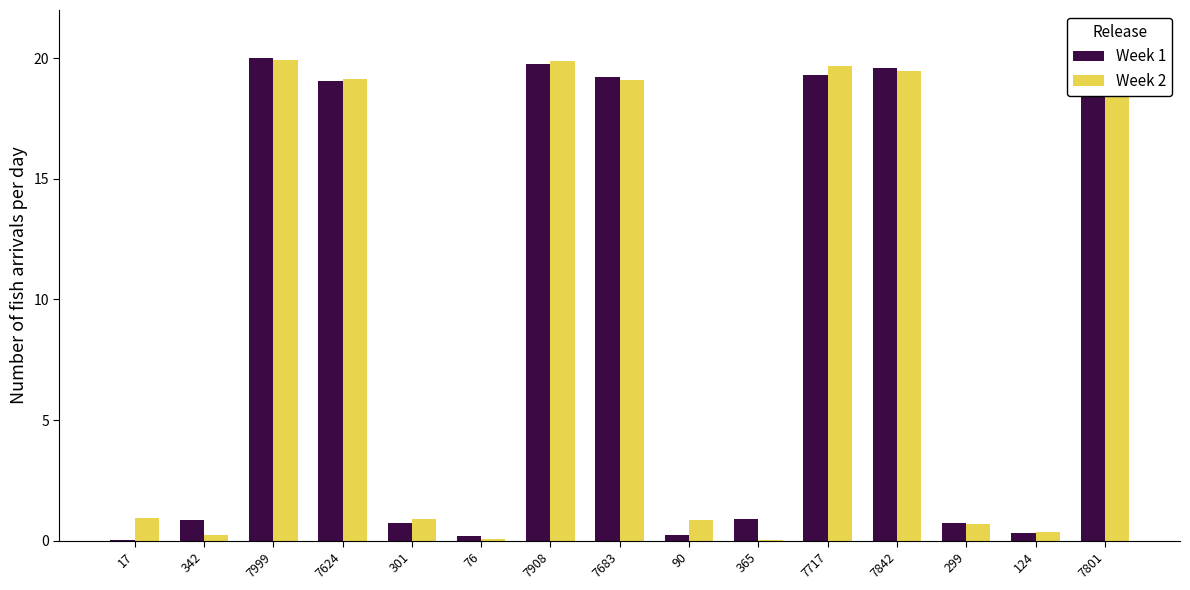

The Week 2 series shows 11.0 at 7801. True or false?

False